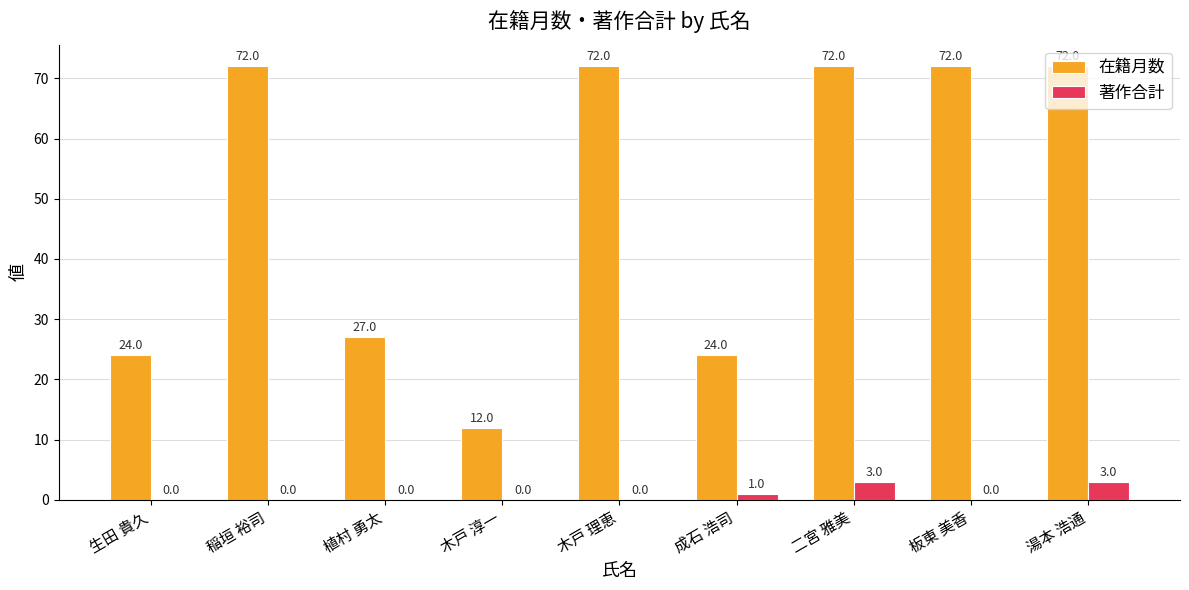

What value does the 在籍月数 series have at 木戸 理恵?

72